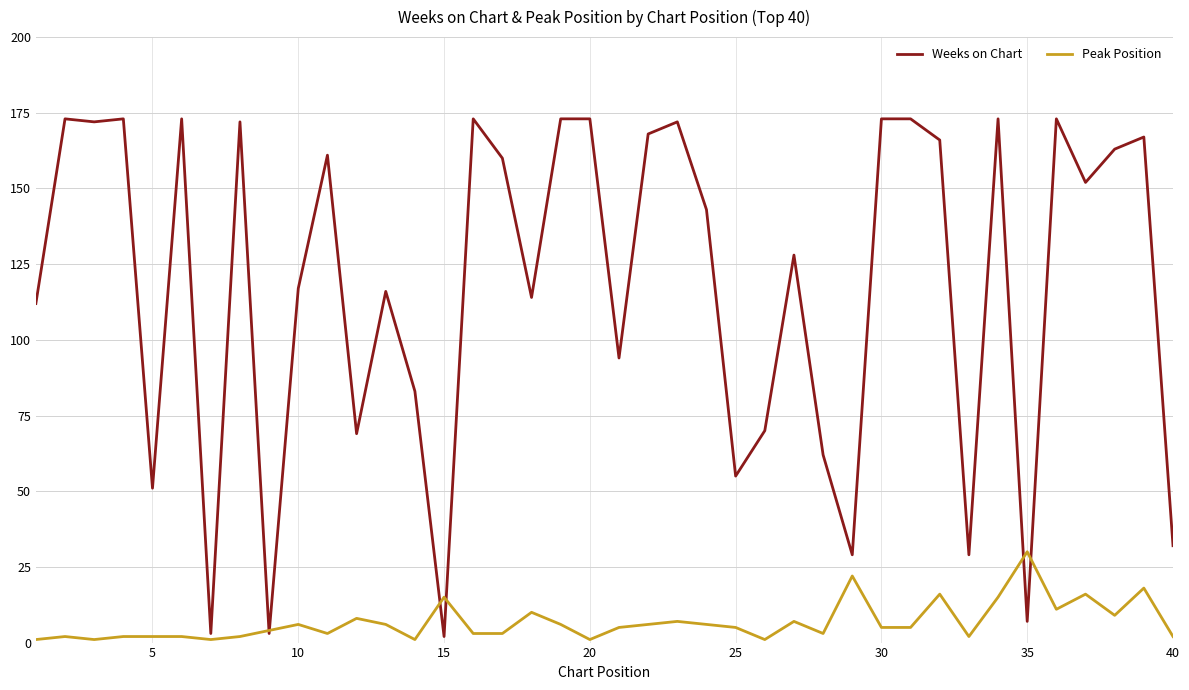

What are all the series names shown in the legend?

Weeks on Chart, Peak Position